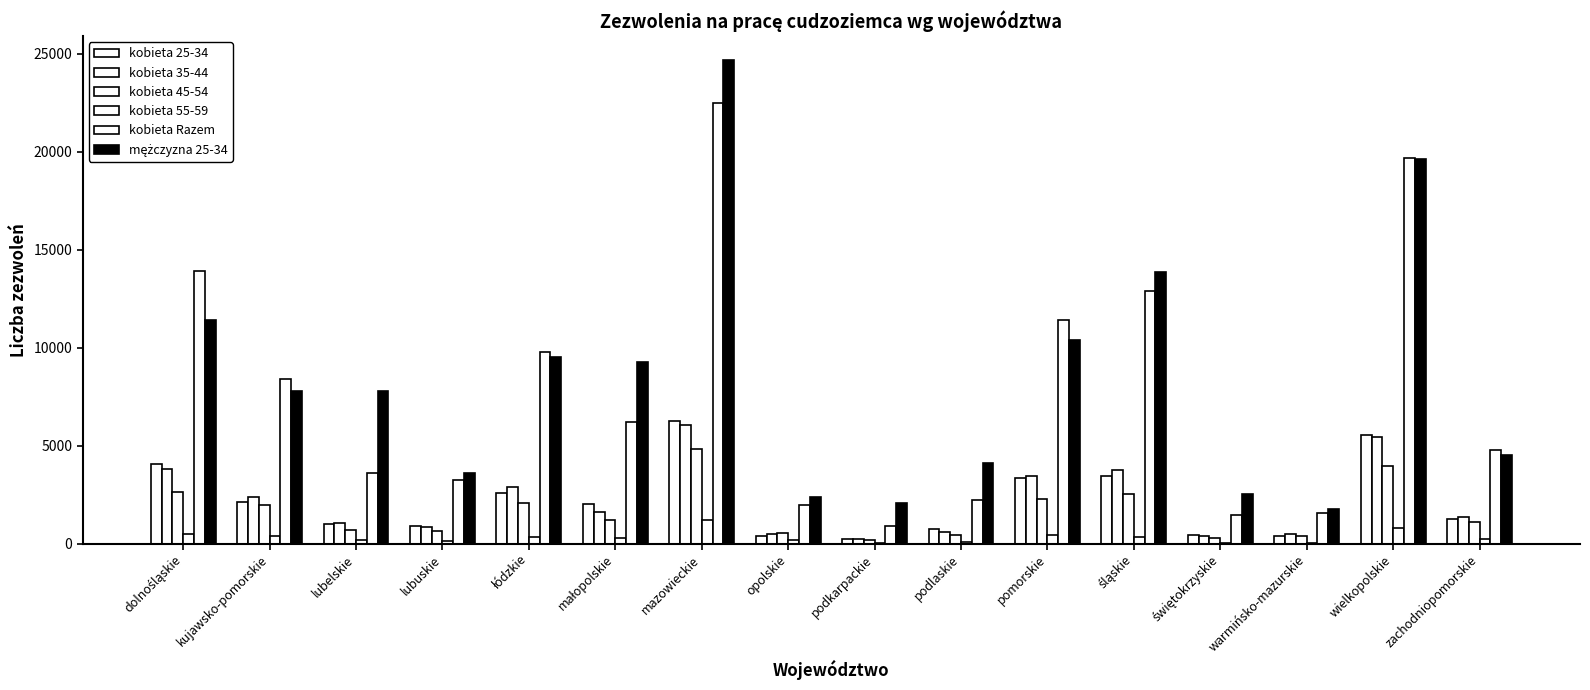

Where is kobieta 25-34 nearest to the value 3242?

pomorskie